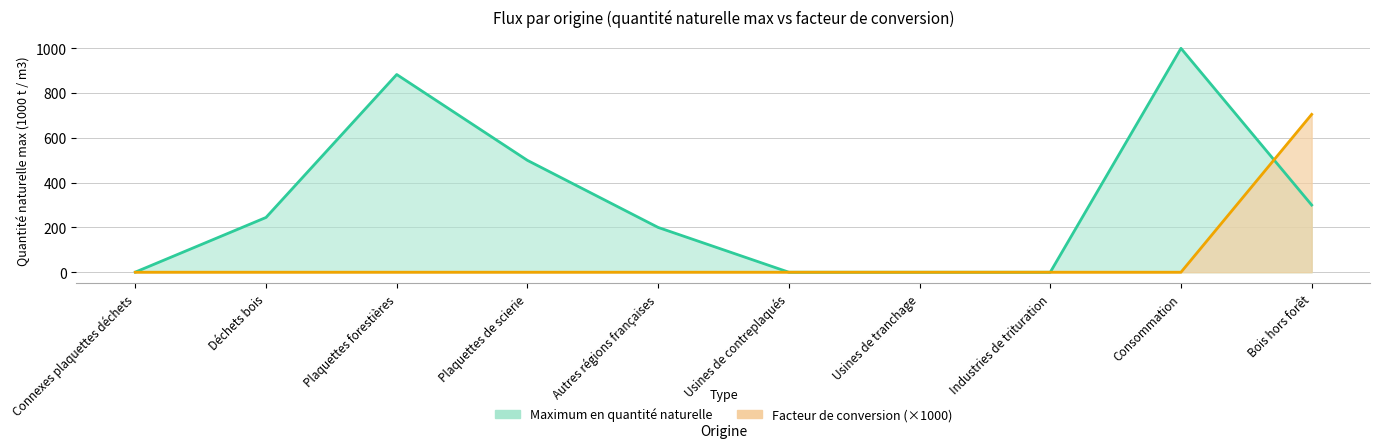

Is it true that Facteur de conversion equals -318.5 at Usines de tranchage?

False